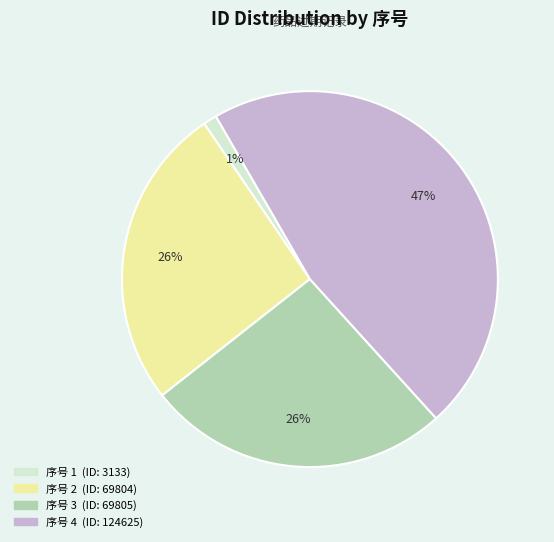

To the nearest percent, what is the average slice percentage?

25%